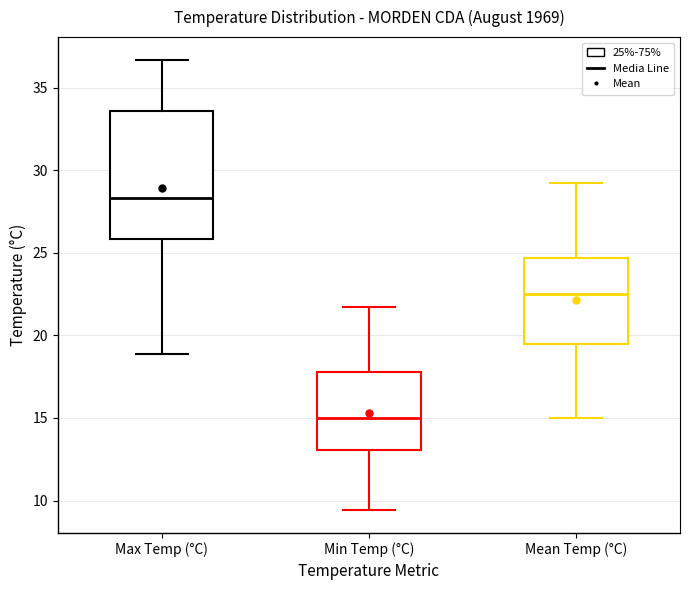

Reading left to right, transcribe this box plot: for each box, give where its median line is, the range the box spans, and where its two whiskers end, as read against the y-axis. The values are not printed on the chart, so give them approximately, as read against the axis.

Max Temp (°C): median 28.5, box 26.0 to 33.5, whiskers 19.0 to 36.5
Min Temp (°C): median 15.0, box 13.0 to 18.0, whiskers 9.5 to 21.5
Mean Temp (°C): median 22.5, box 19.5 to 24.5, whiskers 15.0 to 29.0